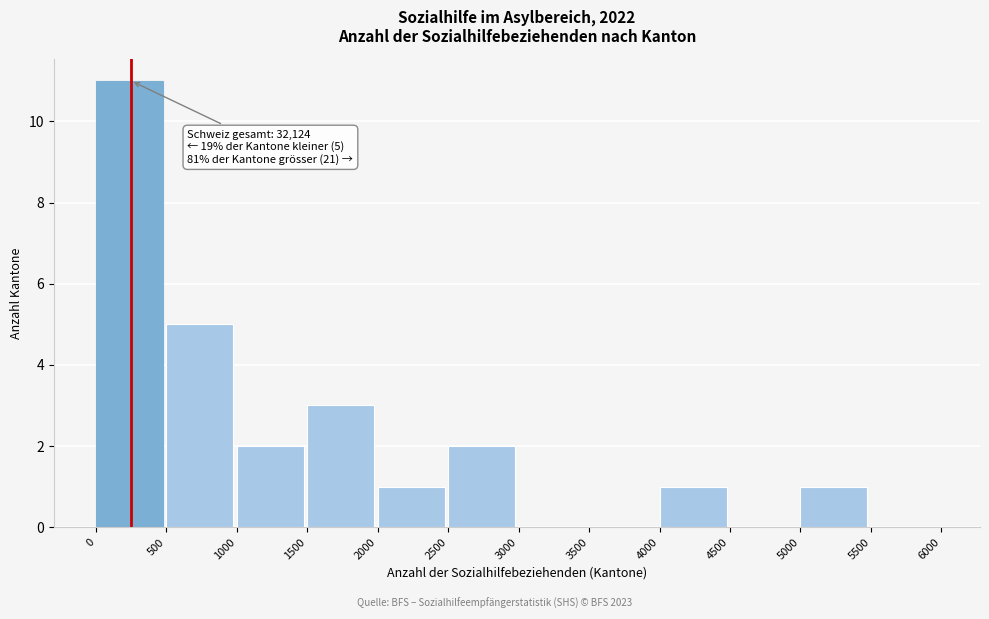

Over which range of the x-axis is the bar tallest?

0 to 500